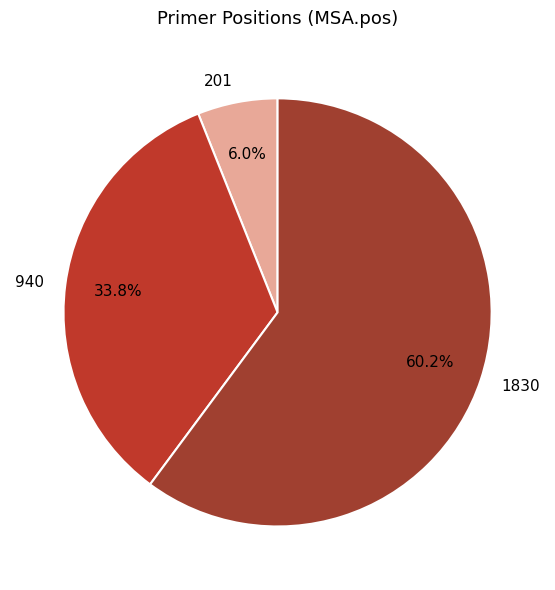

Combined, do 201 and 1830 account for over 50%?

Yes